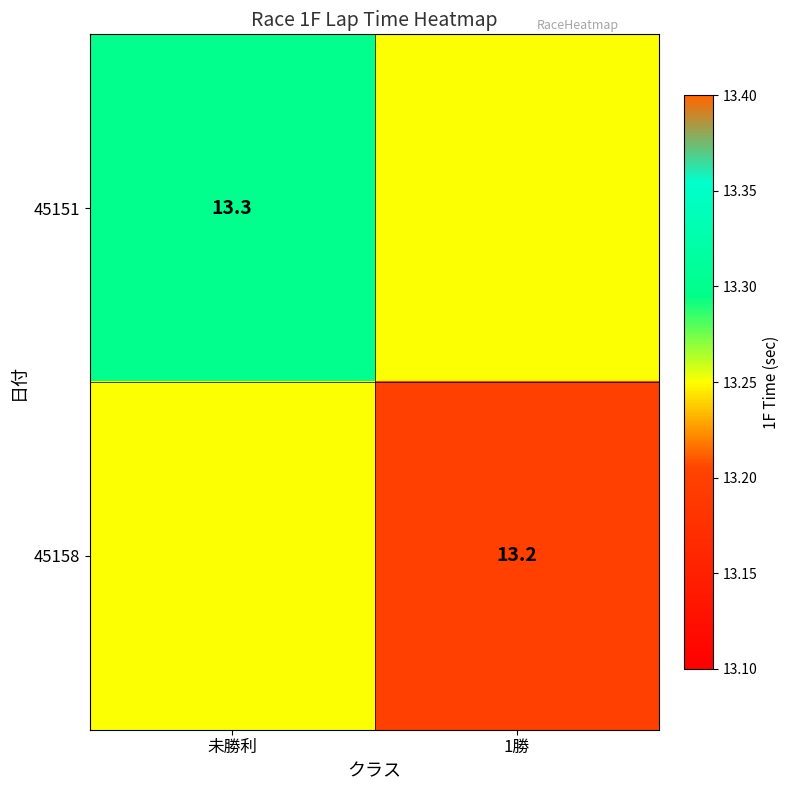

True or false: 45151 has a value of 21.2 at 未勝利.

False